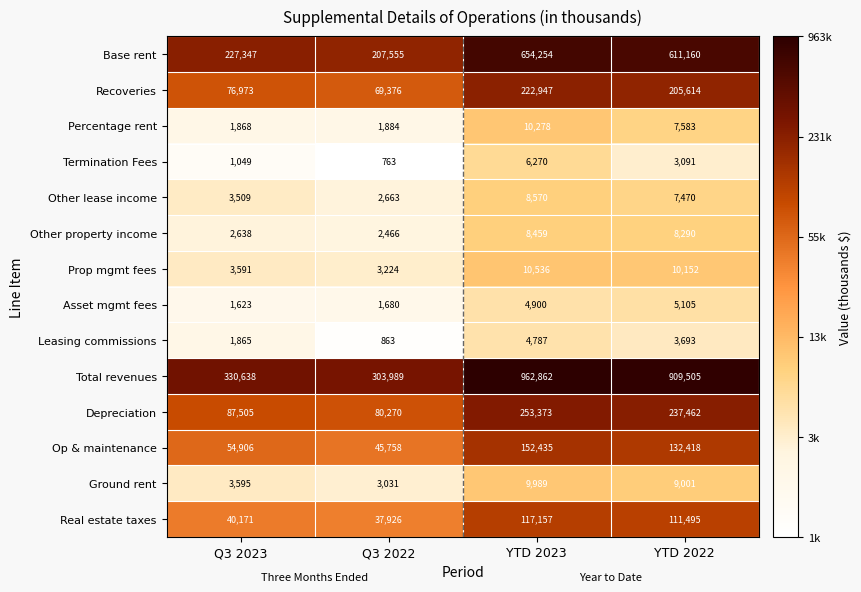

What is the difference between the maximum and minimum values in the Prop mgmt fees series?

7312